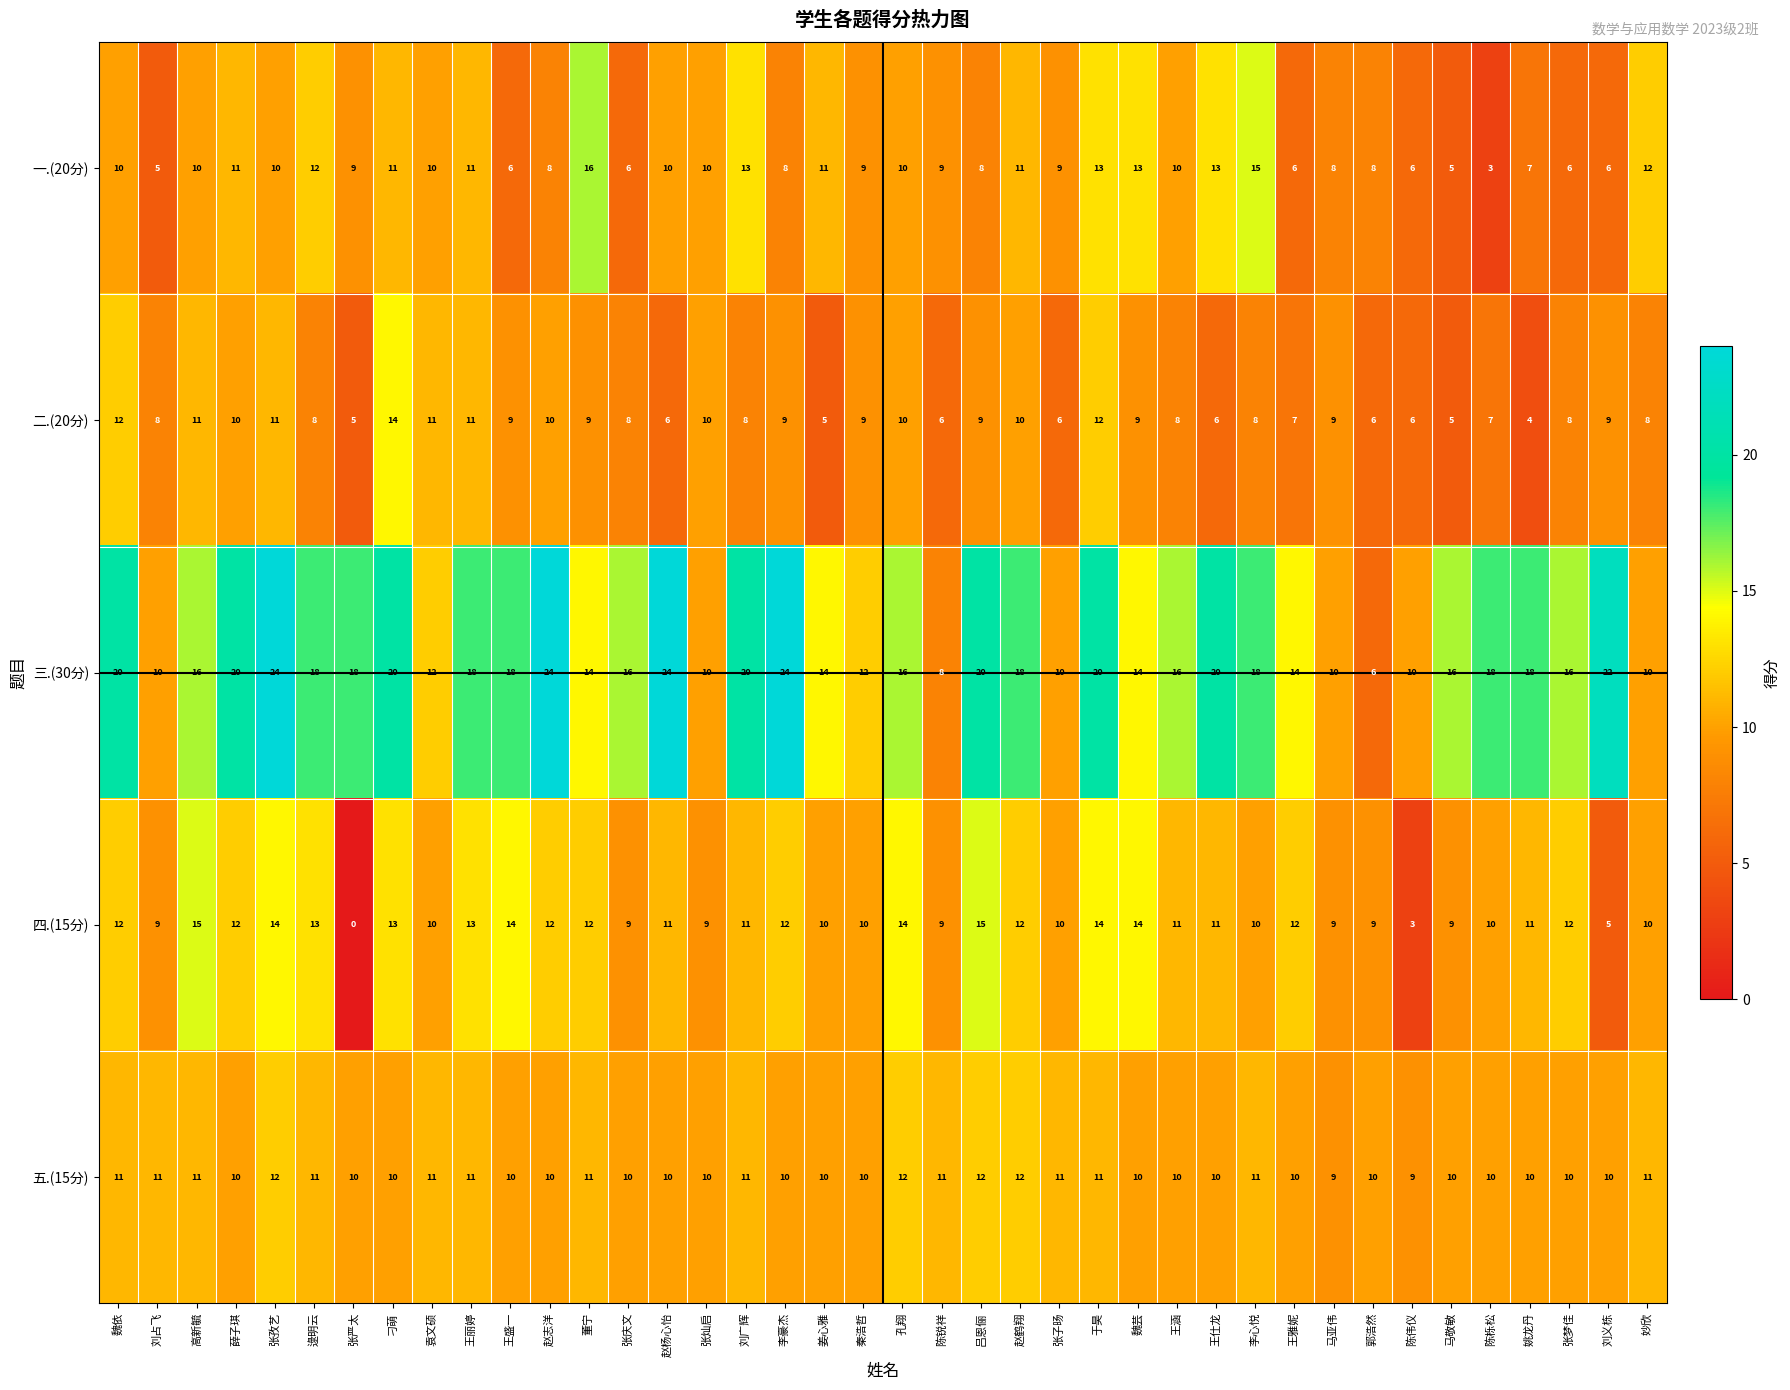

The value of 四.(15分) at 张灿启 is 3. True or false?

False